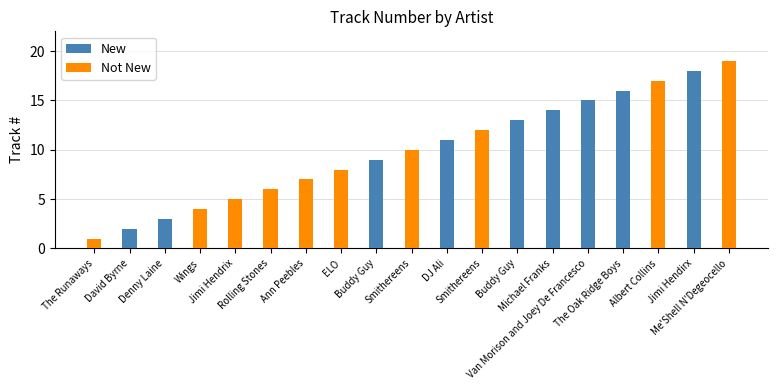

What is the difference between the maximum and minimum values in the New series?

18